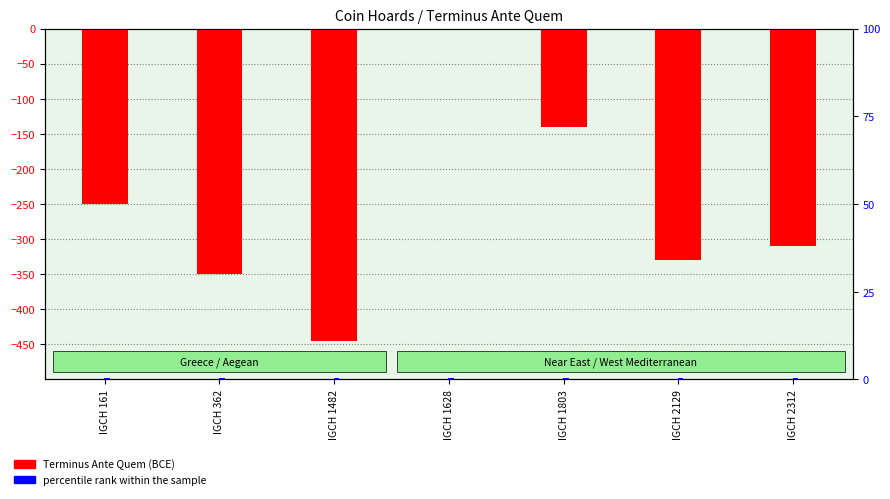

Reading left to right, list all the values displayed in this chart.

Terminus Ante Quem: IGCH 161=-250.0	IGCH 362=-350.0	IGCH 1482=-445.0	IGCH 1628=-1.0	IGCH 1803=-140.0	IGCH 2129=-330.0	IGCH 2312=-310.0
percentile rank within the sample: IGCH 161=0.5	IGCH 362=0.5	IGCH 1482=0.5	IGCH 1628=0.5	IGCH 1803=0.5	IGCH 2129=0.5	IGCH 2312=0.5